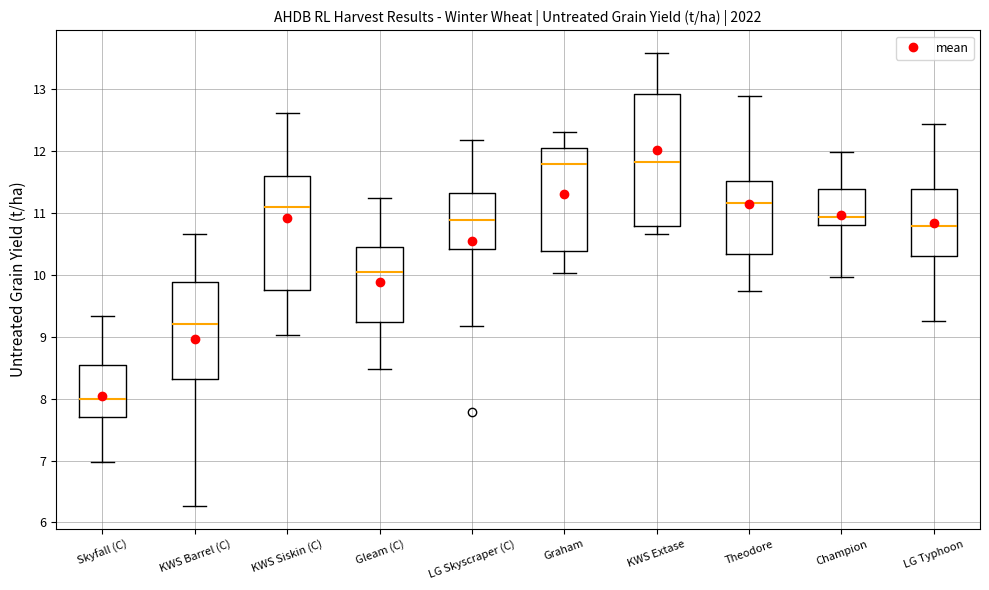

Which box's median line is the lowest?

Skyfall (C)